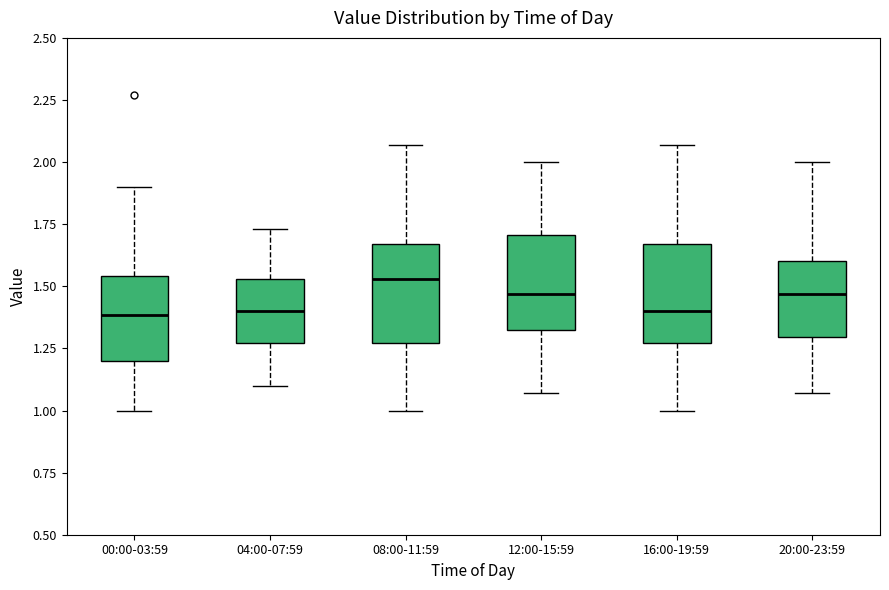

Reading left to right, read every box against the y-axis: the position of its median line, the range the box covers, and the ends of its whiskers. The values are not printed on the chart, so give them approximately, as read against the axis.

00:00-03:59: median 1.40, box 1.20 to 1.55, whiskers 1.00 to 1.90
04:00-07:59: median 1.40, box 1.25 to 1.55, whiskers 1.10 to 1.75
08:00-11:59: median 1.55, box 1.25 to 1.65, whiskers 1.00 to 2.05
12:00-15:59: median 1.45, box 1.30 to 1.70, whiskers 1.05 to 2.00
16:00-19:59: median 1.40, box 1.25 to 1.65, whiskers 1.00 to 2.05
20:00-23:59: median 1.45, box 1.30 to 1.60, whiskers 1.05 to 2.00